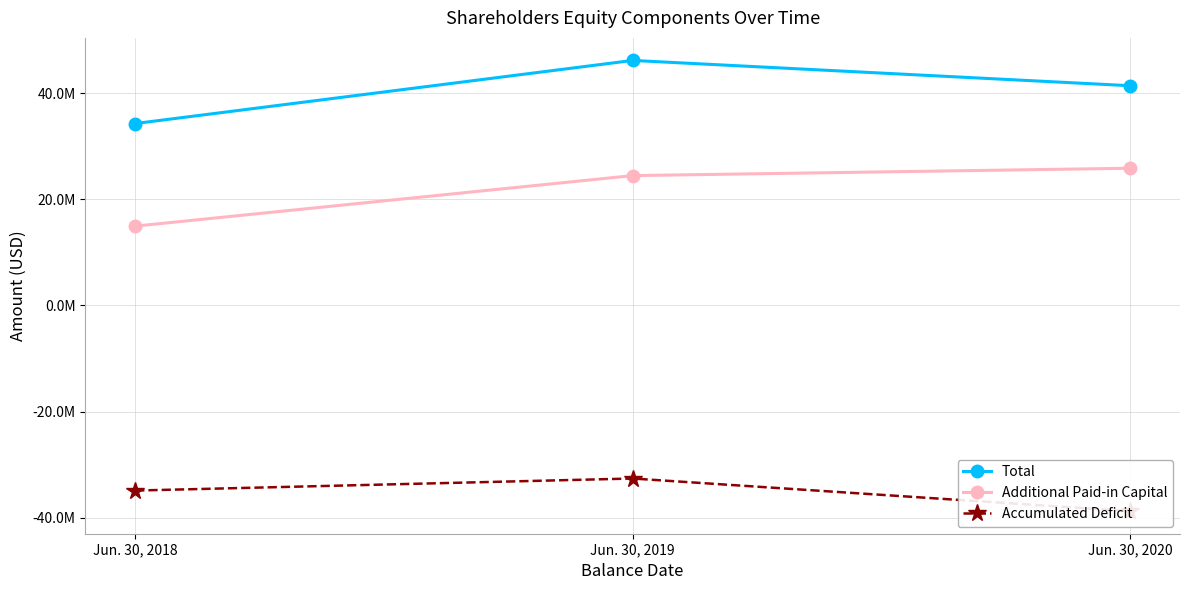

What is the total value across all series at Jun. 30, 2019?

38068420